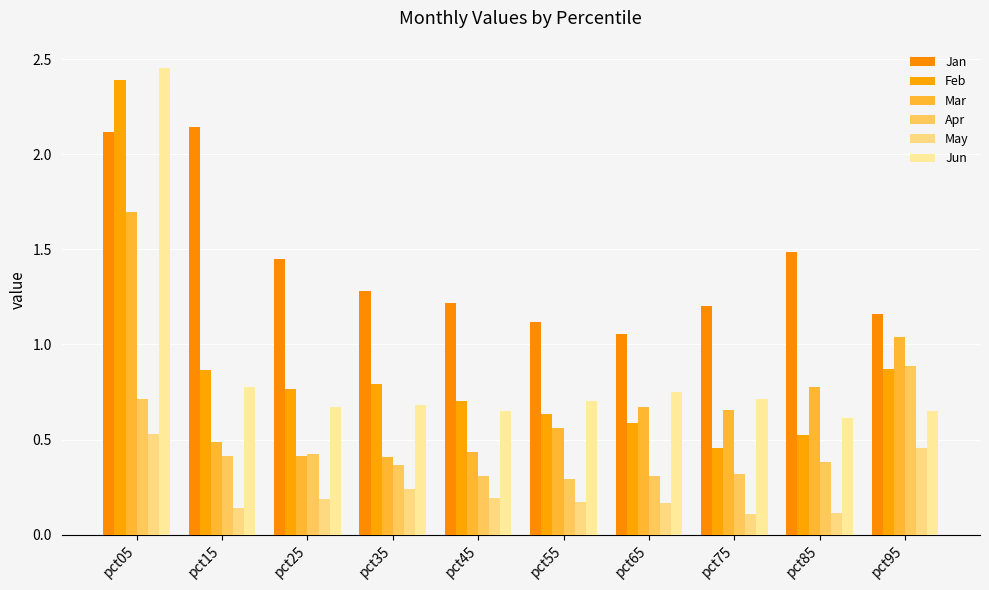

The Apr series shows 0.6 at pct85. True or false?

False